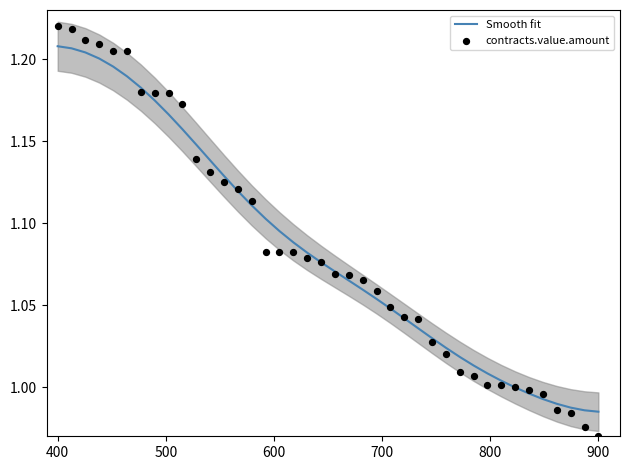

Which series contains the lowest Y value?

contracts.value.amount